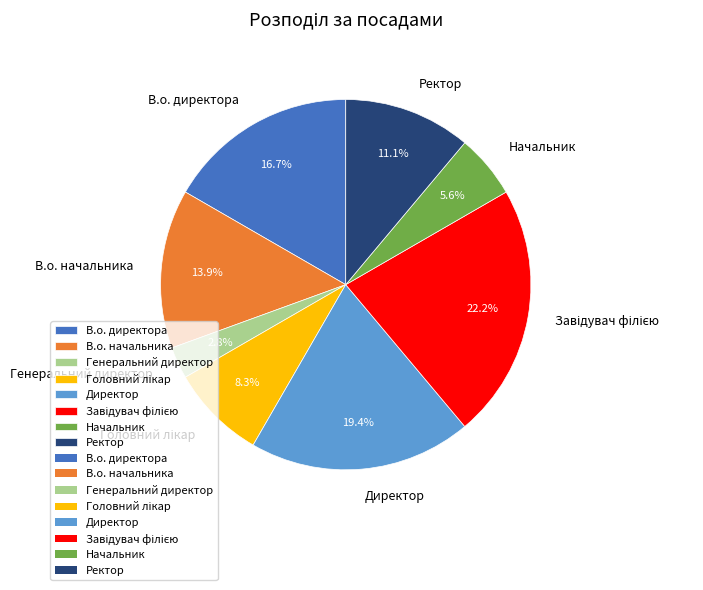

Which slice is the smallest?

Генеральний директор